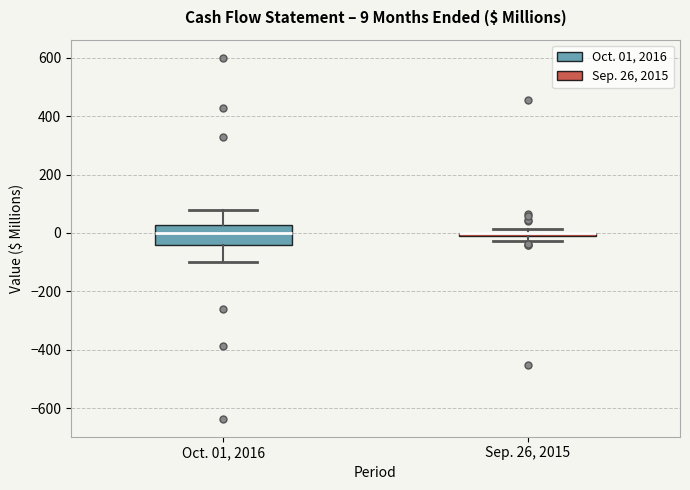

Which box is the tallest, from its lower edge to its upper edge?

Oct. 01, 2016